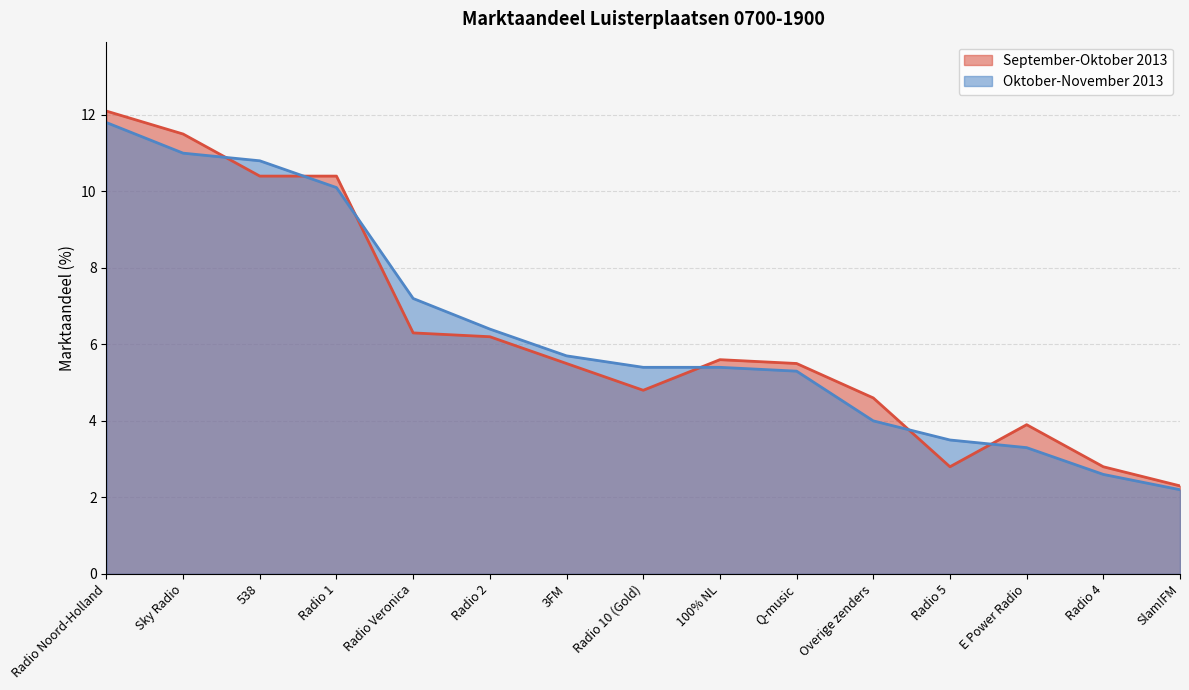

What is the spread (max minus min) of values at Radio 10 (Gold)?

0.6